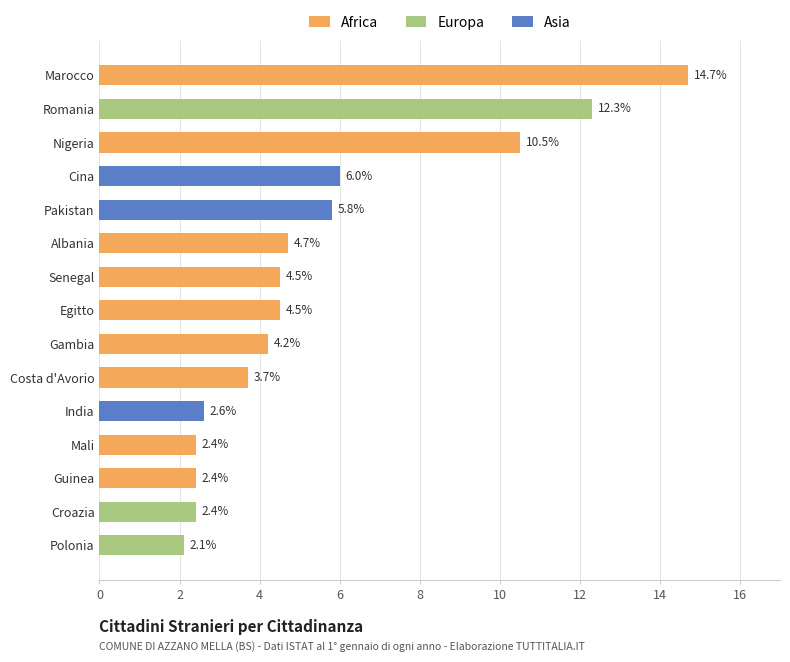

Between Pakistan and Polonia, which is larger?

Pakistan